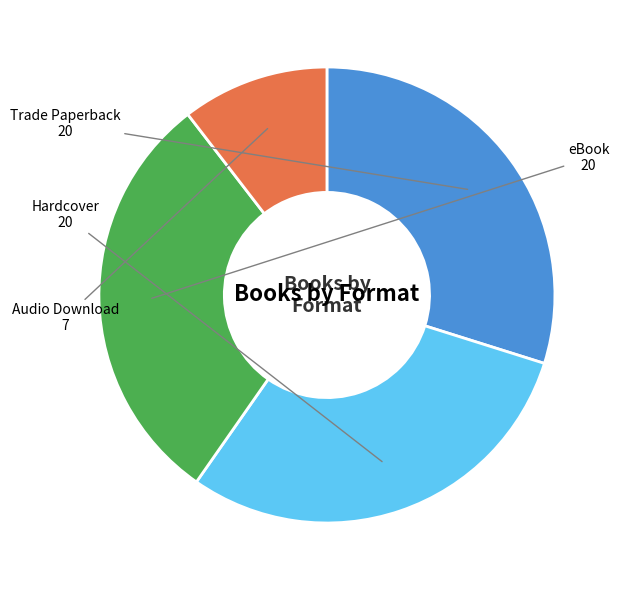

Count the number of slices in the pie.

4